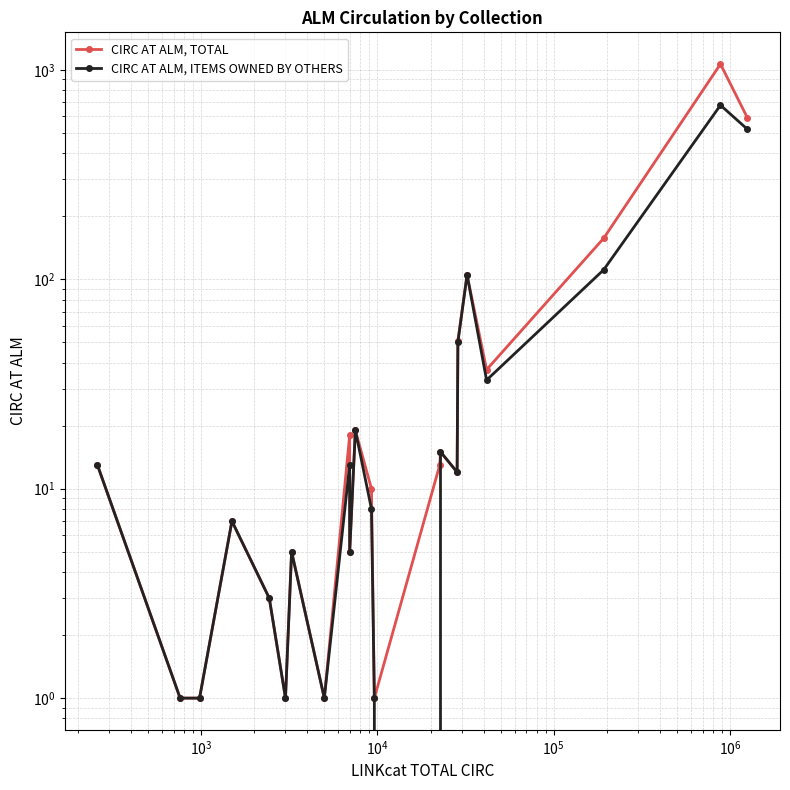

What are all the series names shown in the legend?

CIRC AT ALM, TOTAL, CIRC AT ALM, ITEMS OWNED BY OTHERS